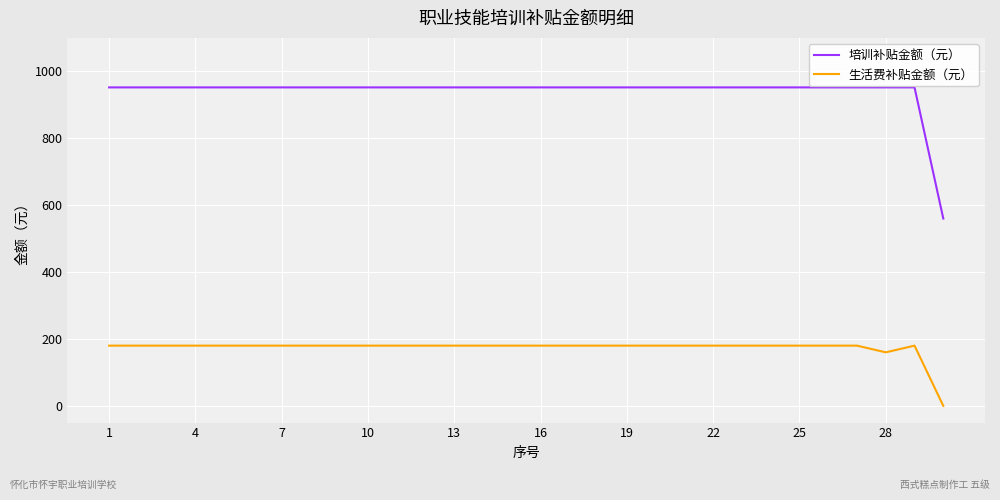

How many lines are shown in the chart?

2